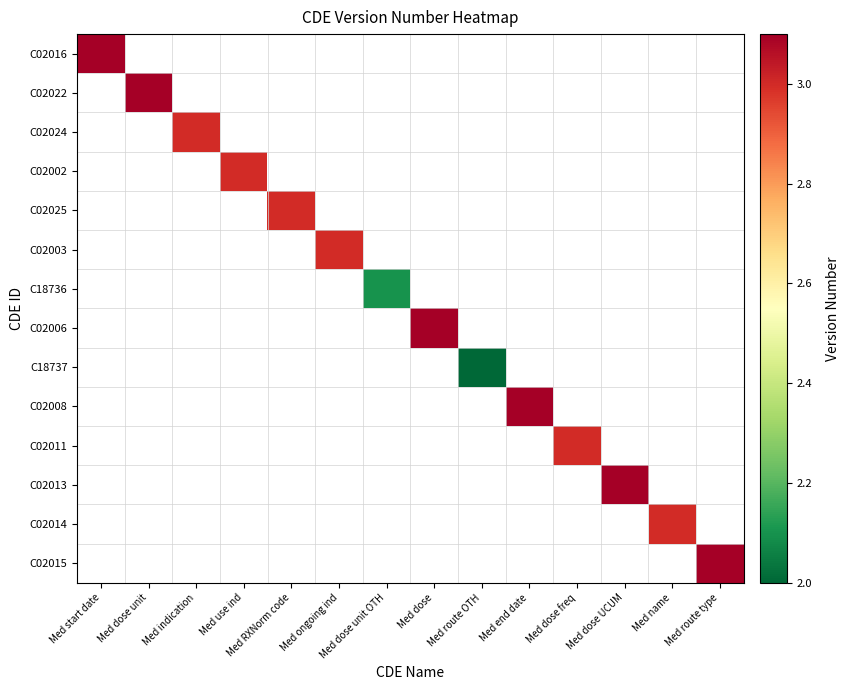

Count the number of categories in the chart.

14